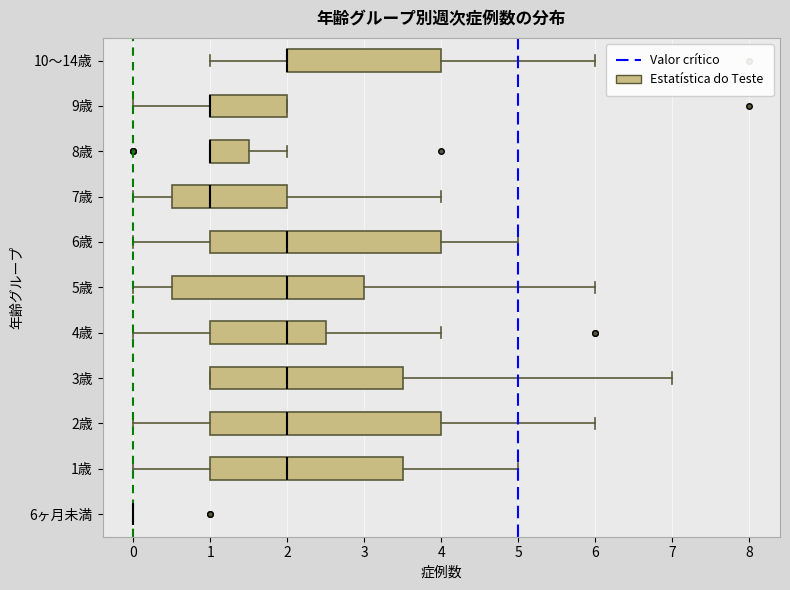

Reading bottom to top, transcribe this box plot: for each box, give where its median line is, the range the box spans, and where its two whiskers end, as read against the x-axis. The values are not printed on the chart, so give them approximately, as read against the axis.

6ヶ月未満: box collapsed to a line at 0.0, whiskers 0.0 to 0.0
1歳: median 2.0, box 1.0 to 3.5, whiskers 0.0 to 5.0
2歳: median 2.0, box 1.0 to 4.0, whiskers 0.0 to 6.0
3歳: median 2.0, box 1.0 to 3.5, whiskers 1.0 to 7.0
4歳: median 2.0, box 1.0 to 2.5, whiskers 0.0 to 4.0
5歳: median 2.0, box 0.5 to 3.0, whiskers 0.0 to 6.0
6歳: median 2.0, box 1.0 to 4.0, whiskers 0.0 to 5.0
7歳: median 1.0, box 0.5 to 2.0, whiskers 0.0 to 4.0
8歳: median 1.0 (drawn on the box's left edge), box 1.0 to 1.5, whiskers 1.0 to 2.0
9歳: median 1.0 (drawn on the box's left edge), box 1.0 to 2.0, whiskers 0.0 to 2.0
10～14歳: median 2.0 (drawn on the box's left edge), box 2.0 to 4.0, whiskers 1.0 to 6.0